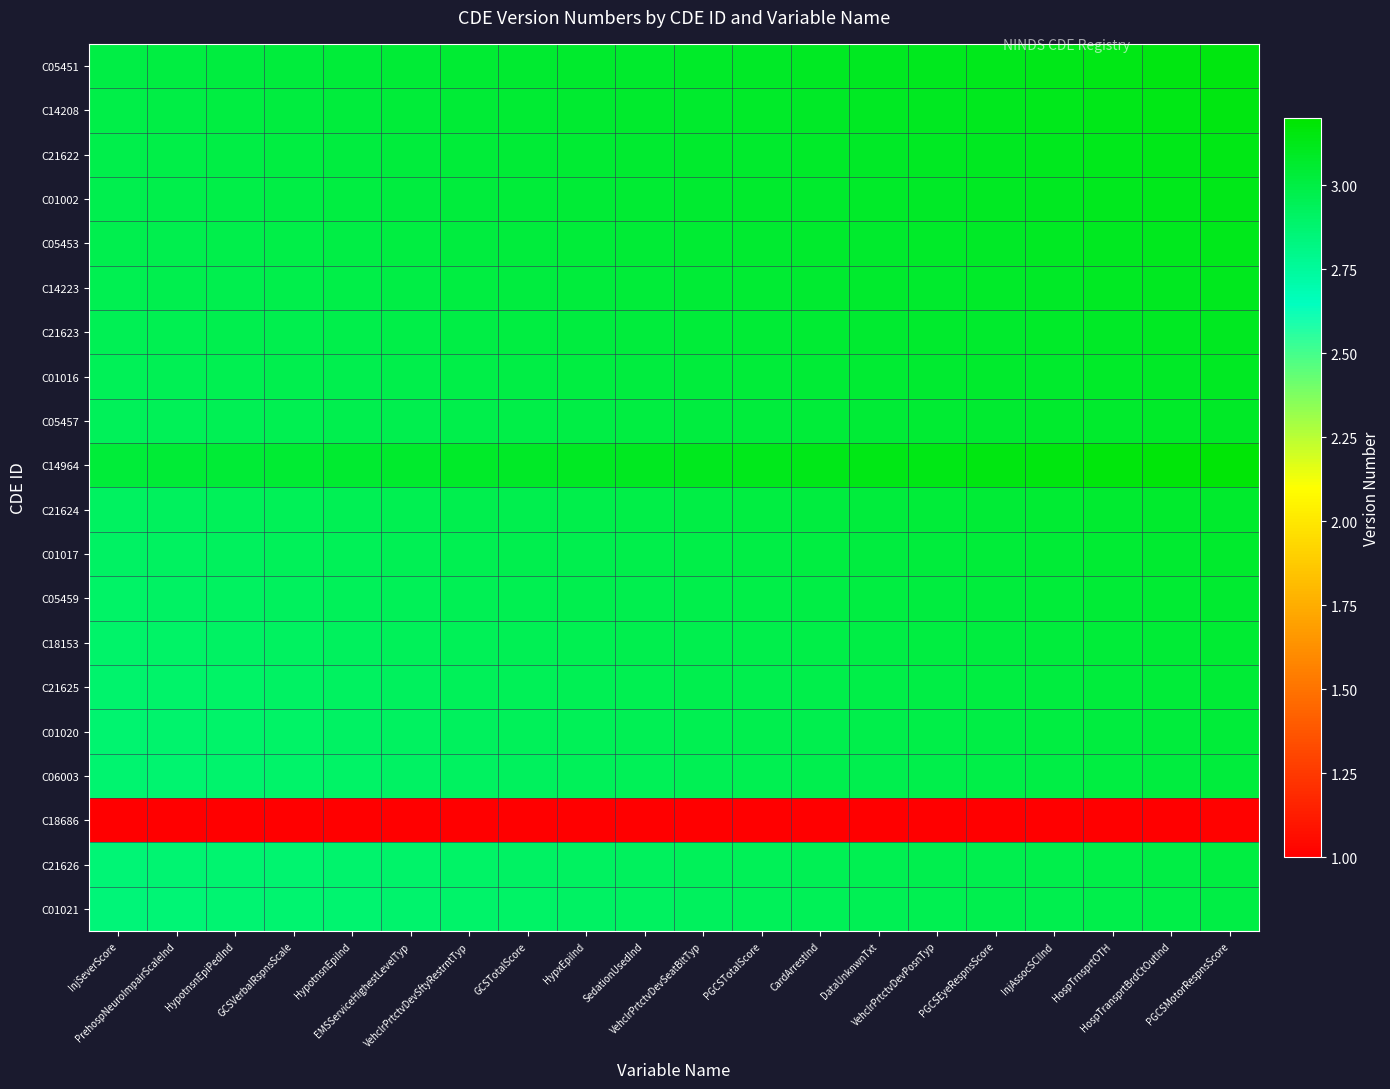

Between InjSeverScore and SedationUsedInd, which is larger?

SedationUsedInd